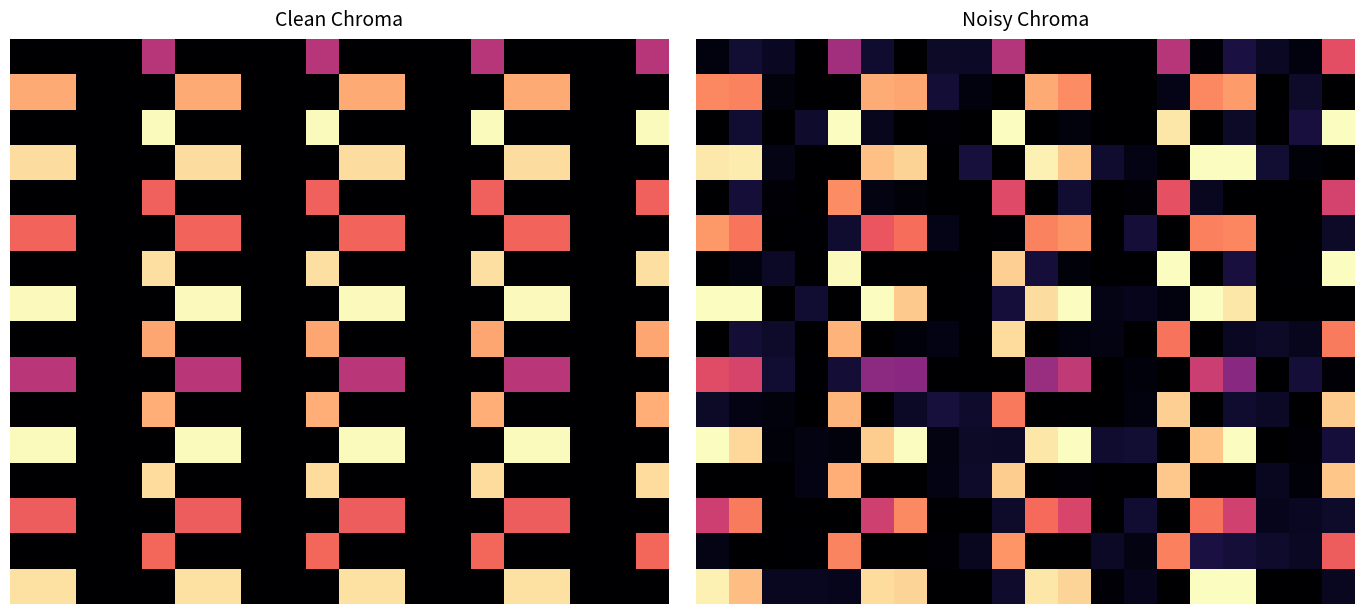

What is the spread (max minus min) of values at 16?

1.0